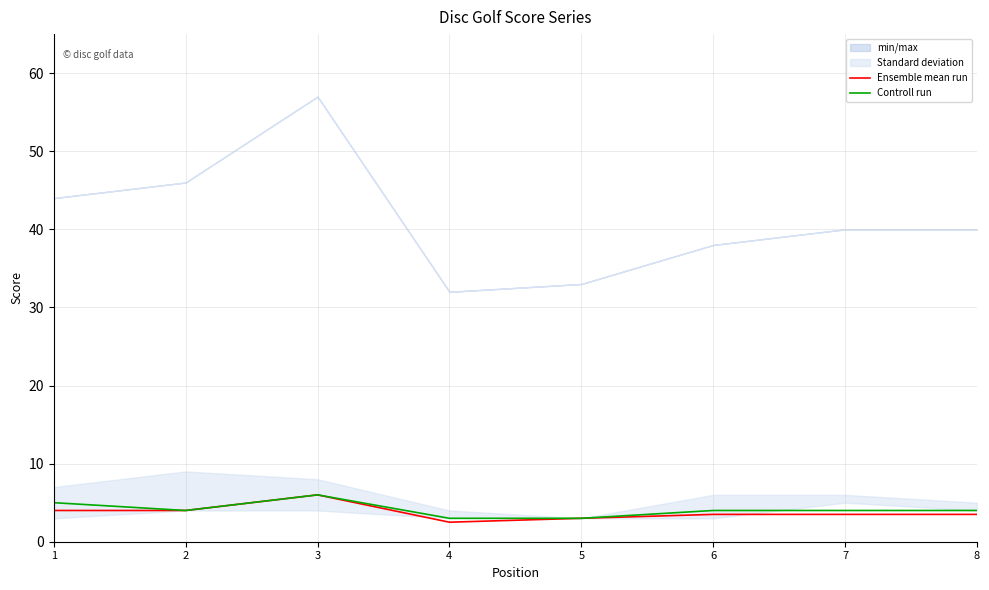

What is the difference between the maximum and minimum values in the Controll run series?

3.0